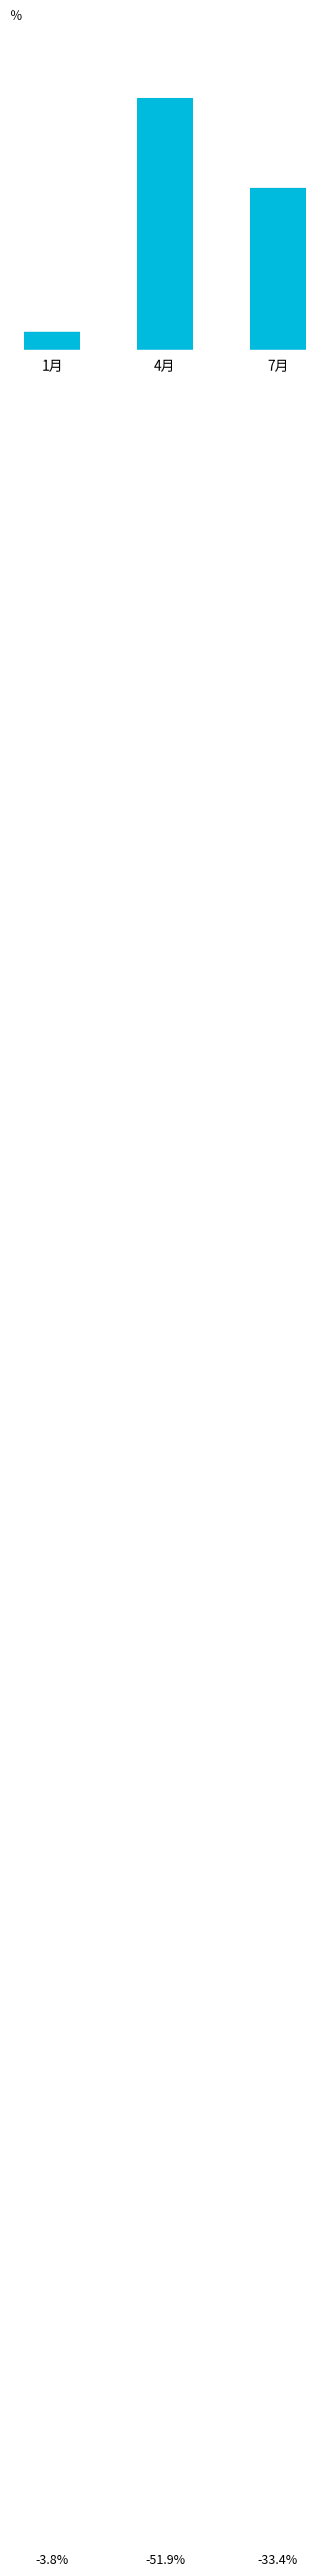

What is the change in value from 1月 to 7月?

+29.6